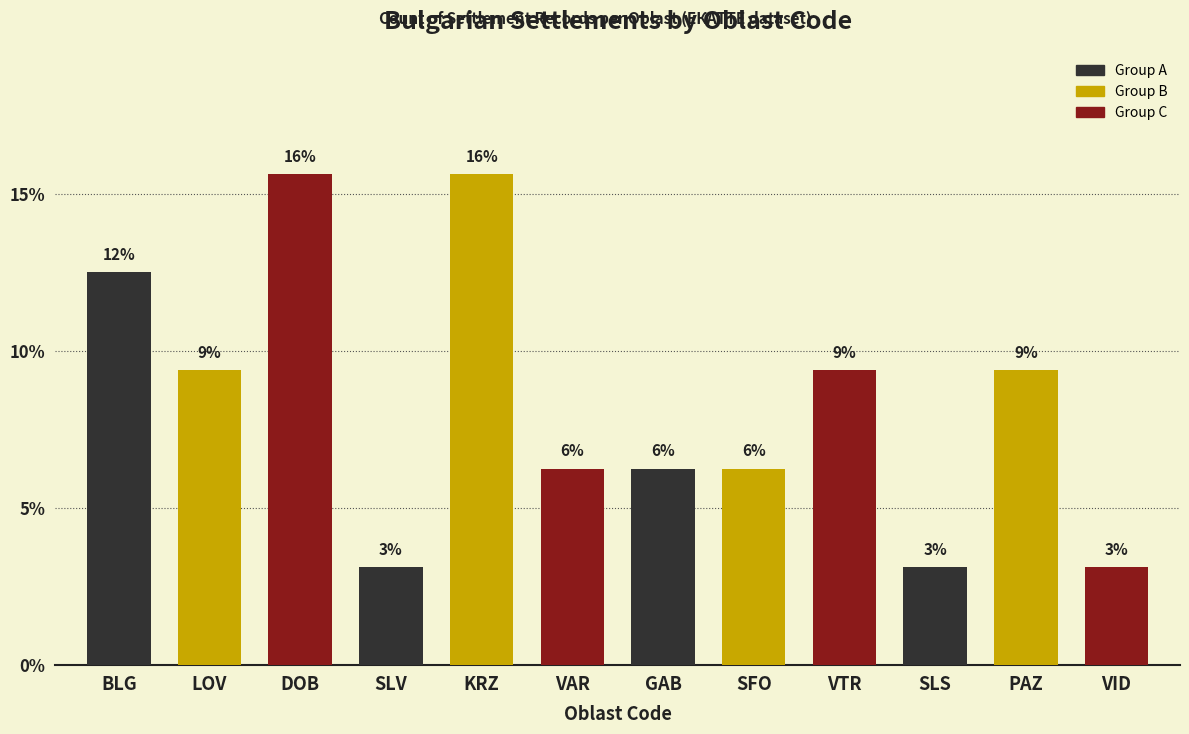

How many bars are there in total?

12